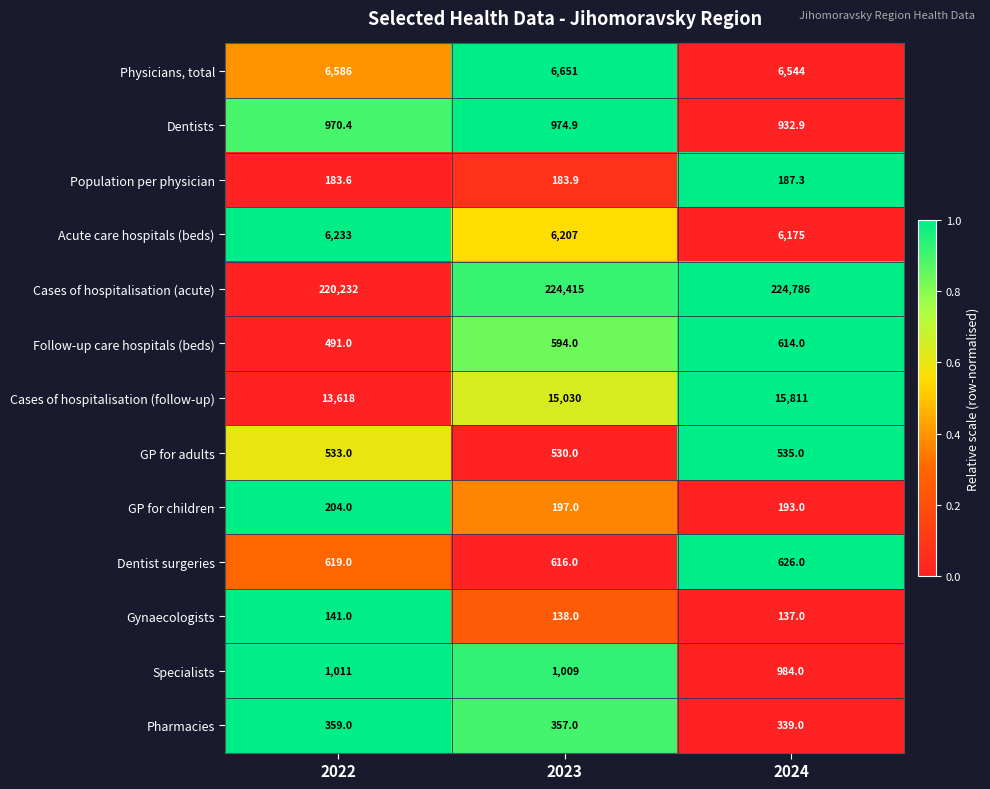

How many categories are shown in the chart?

3